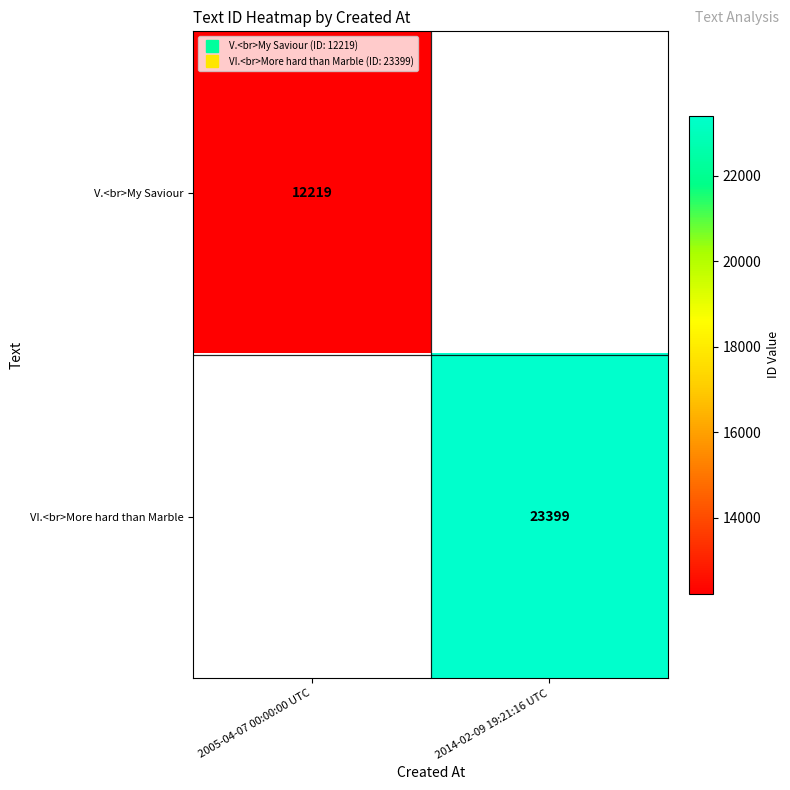

At which category does the chart reach its peak across all series?

2014-02-09 19:21:16 UTC